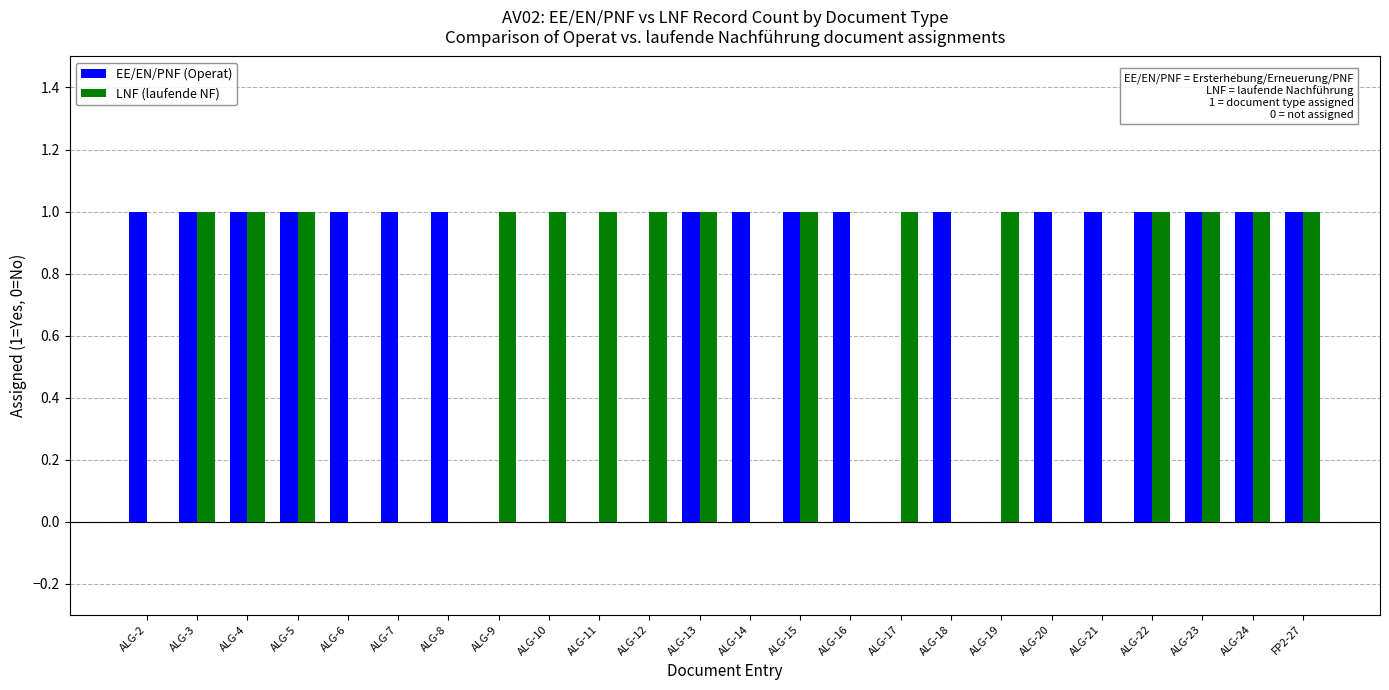

True or false: EE/EN/PNF (Operat) has a value of 1 at FP2-27.

True